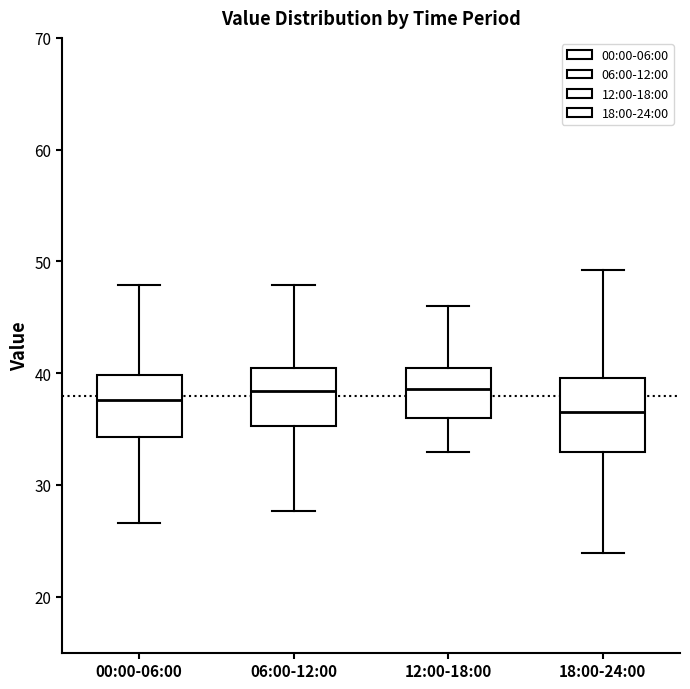

Which box is the tallest, from its lower edge to its upper edge?

18:00-24:00